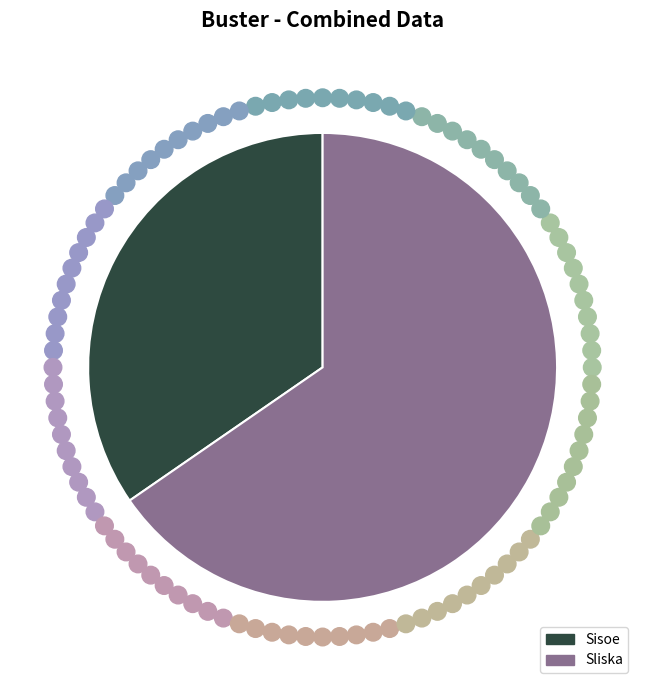

Does Sliska represent more than half of the total?

Yes